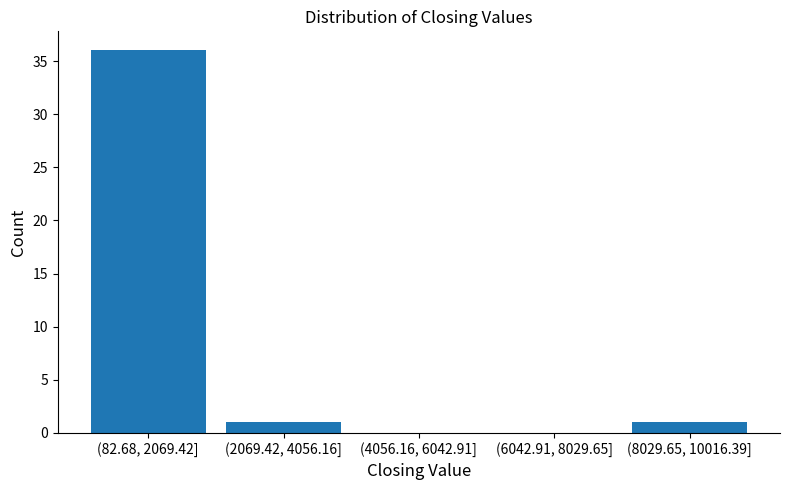

Reading left to right, what are all the values shown in this chart?

(82.68, 2069.42]=36	(2069.42, 4056.16]=1	(4056.16, 6042.91]=0	(6042.91, 8029.65]=0	(8029.65, 10016.39]=1